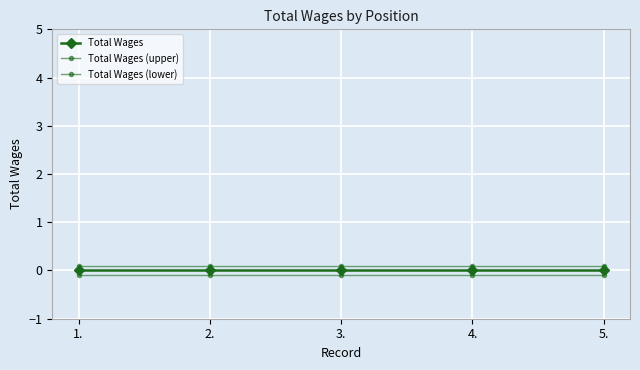

How many lines are shown in the chart?

3